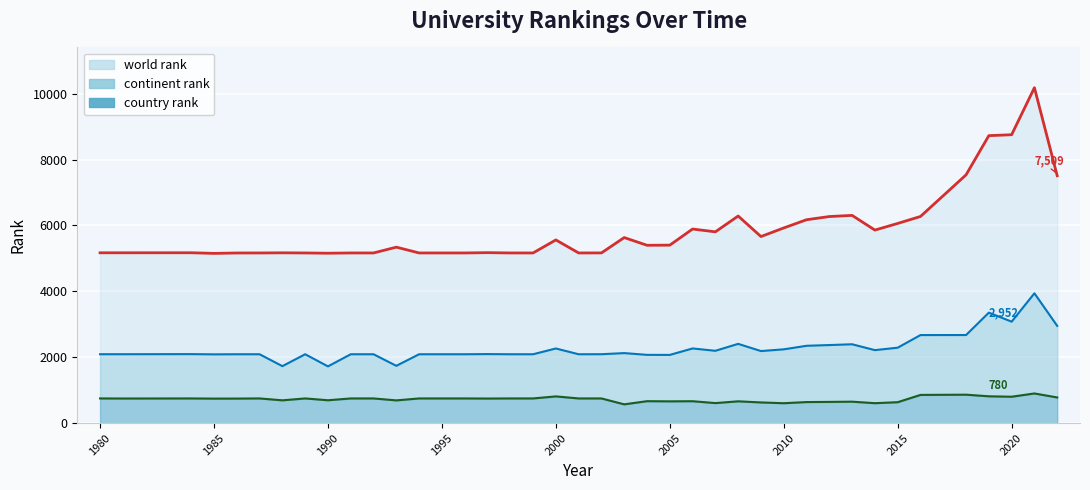

How many distinct data groups are displayed?

3